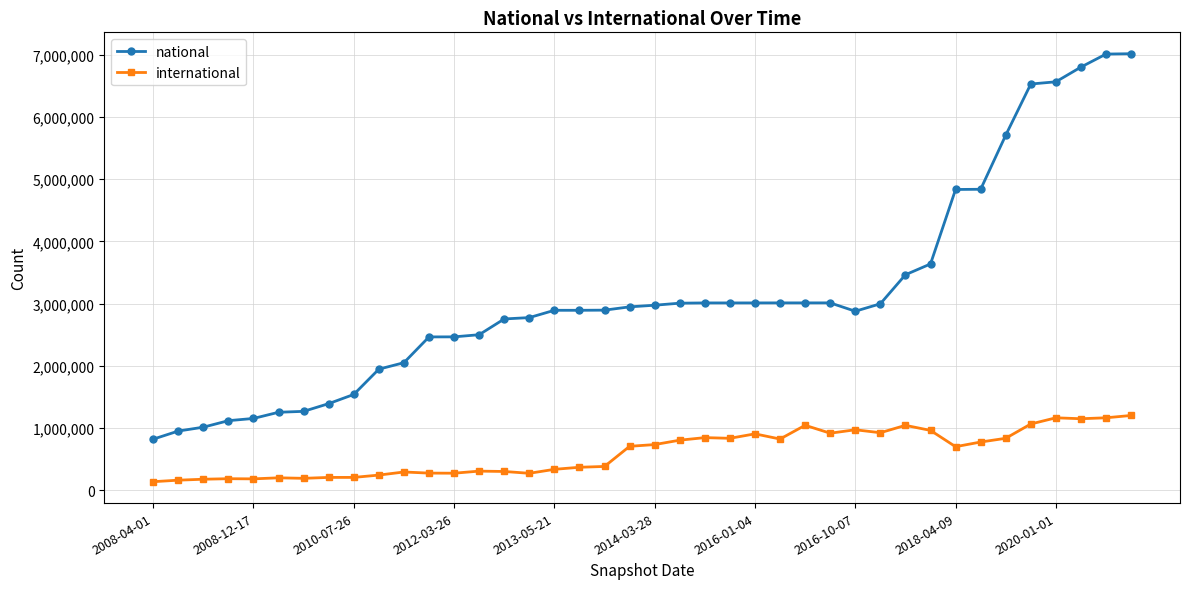

True or false: international and national cross at least once.

False